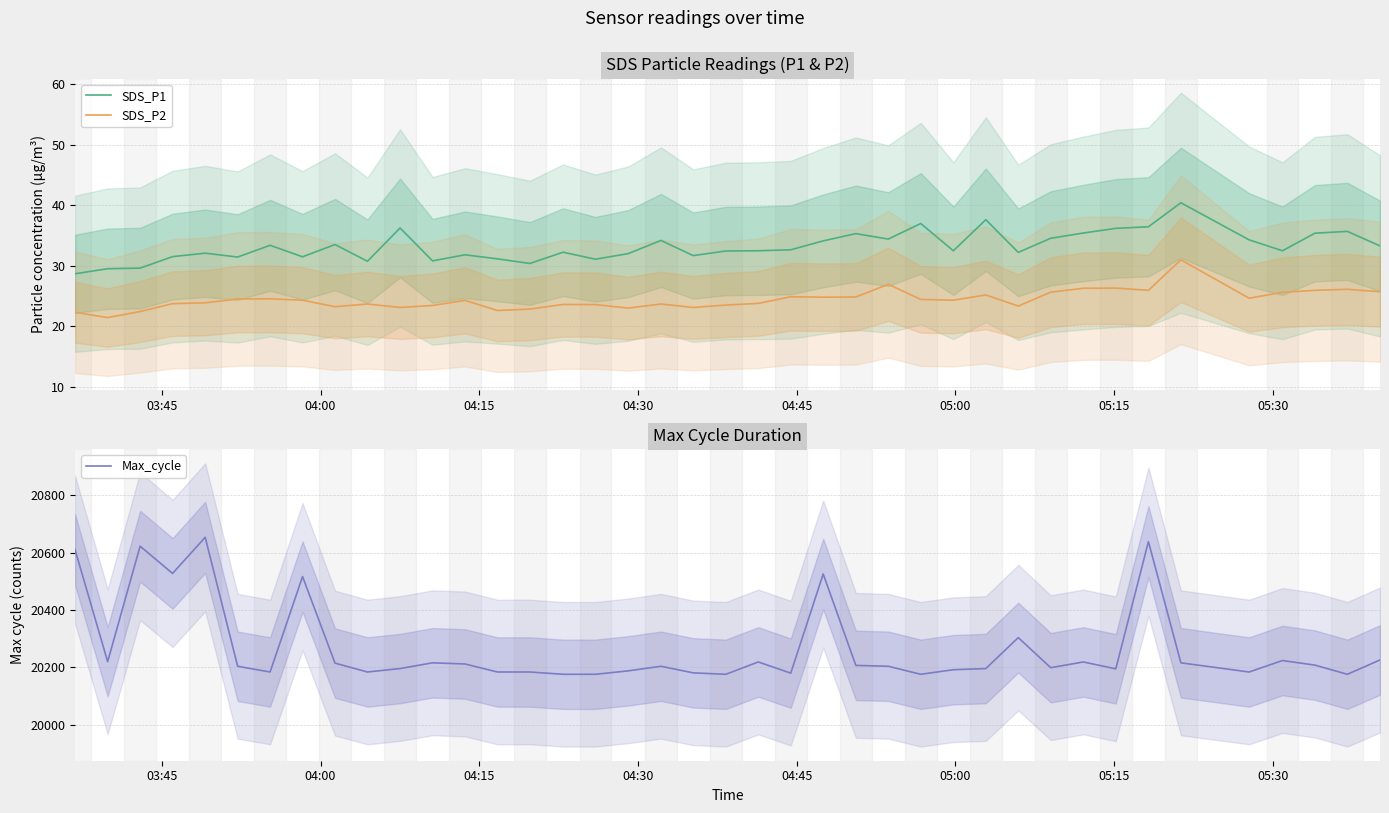

What is the smallest value displayed?

21.4